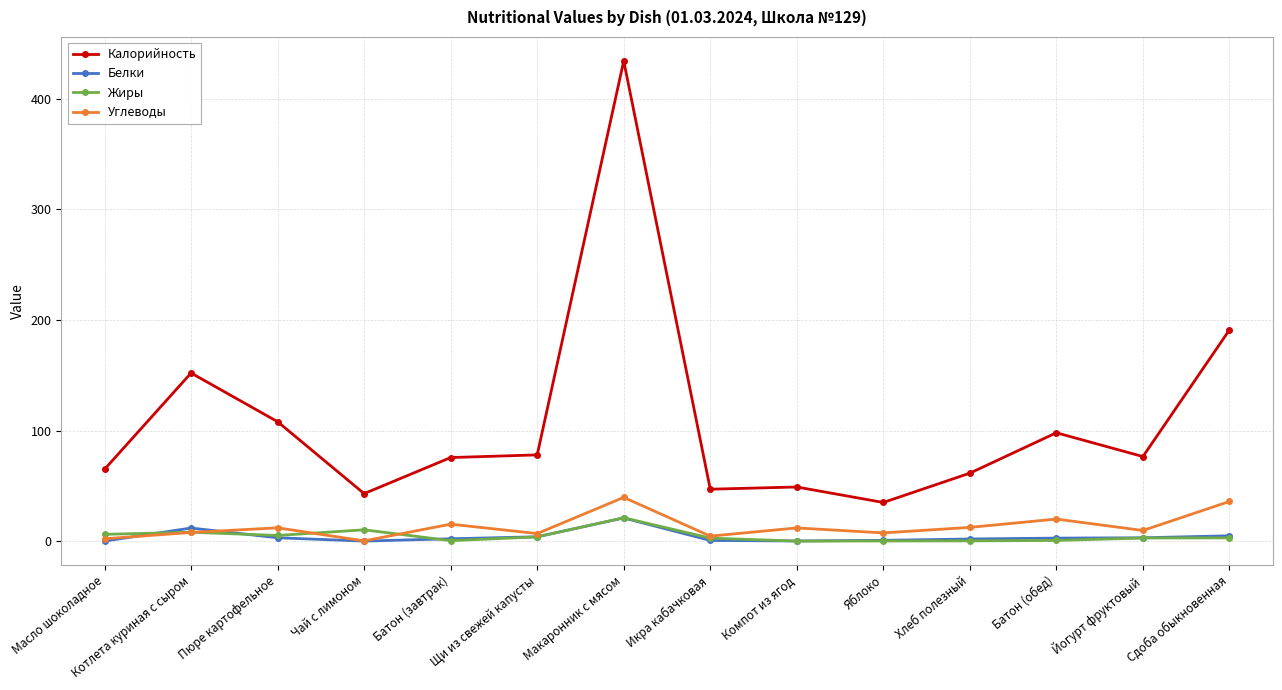

True or false: Белки and Калорийность intersect in this chart.

False